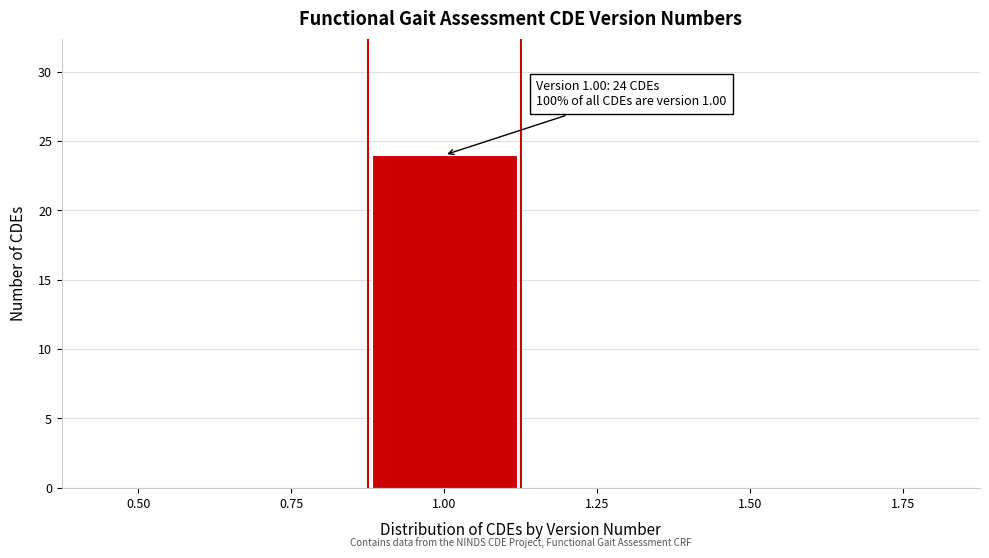

Reading left to right, list all the values displayed in this chart.

0.50=0	0.75=0	1.00=24	1.25=0	1.50=0	1.75=0